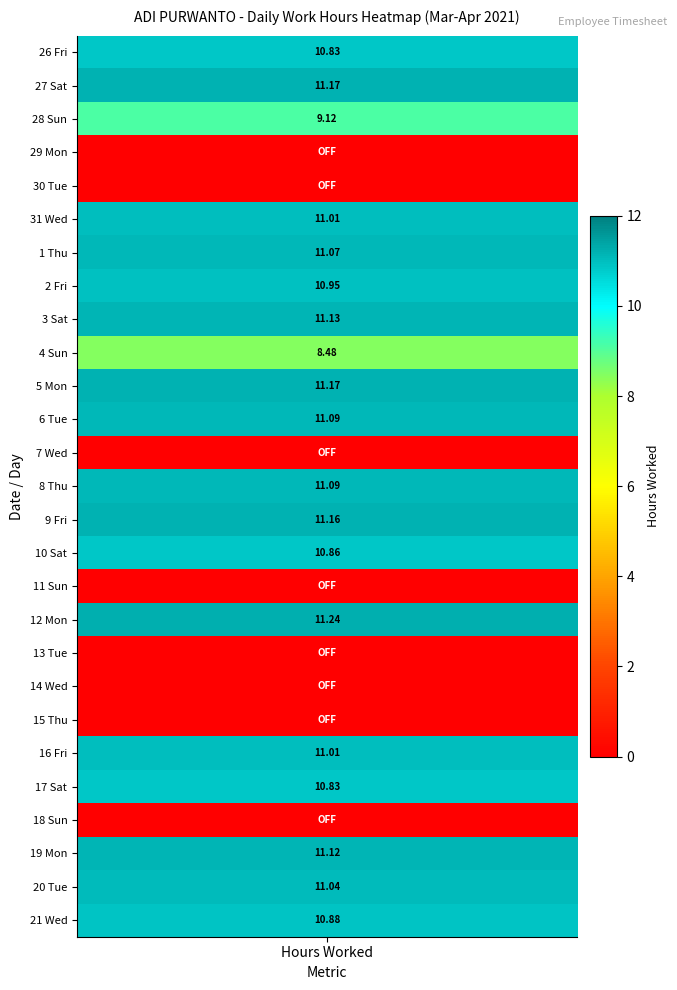

Is the value of 5 Mon at 6 greater than the value of 3 Sat at 5?

No